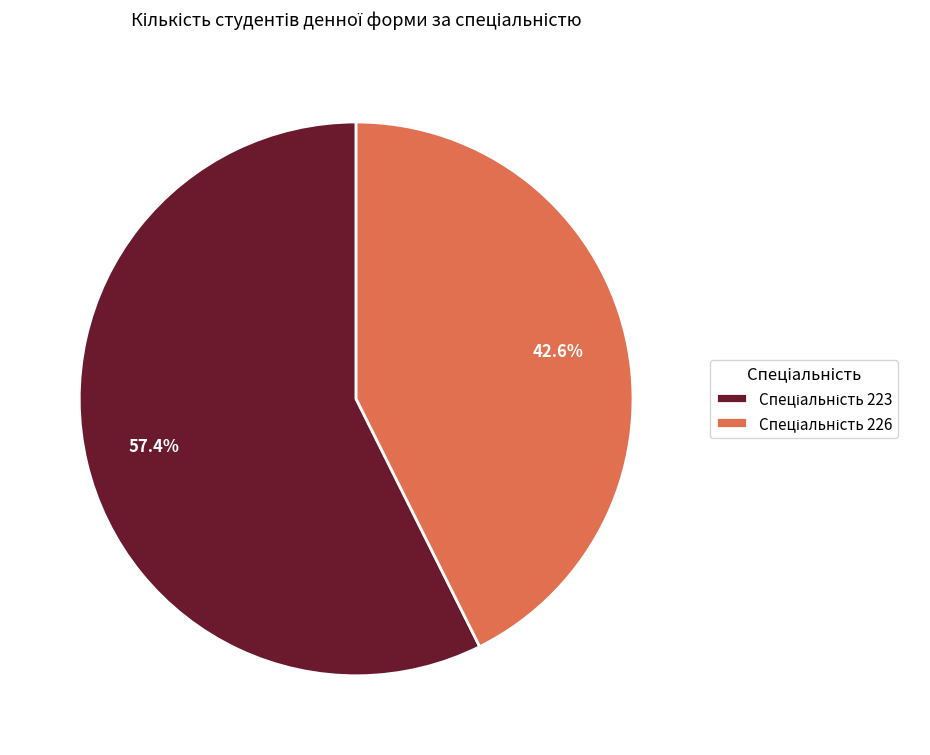

Is there a majority slice in this chart?

Yes